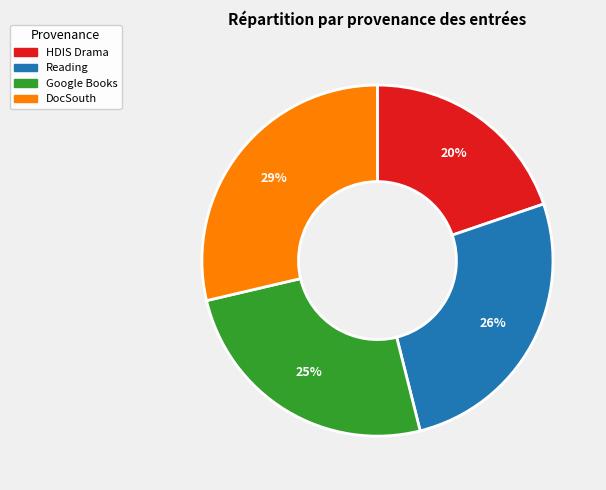

To the nearest percent, what is the difference between the largest and smallest slice percentages?

9%